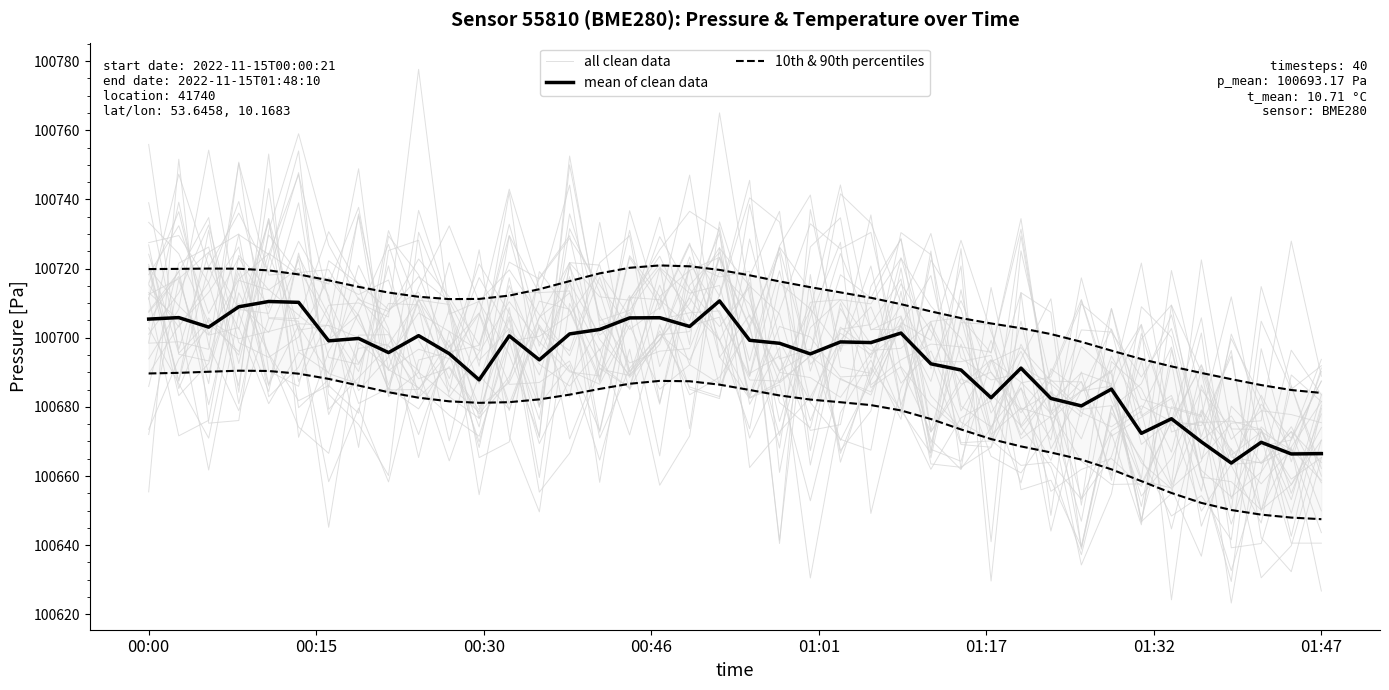

How many series are shown in this chart?

3